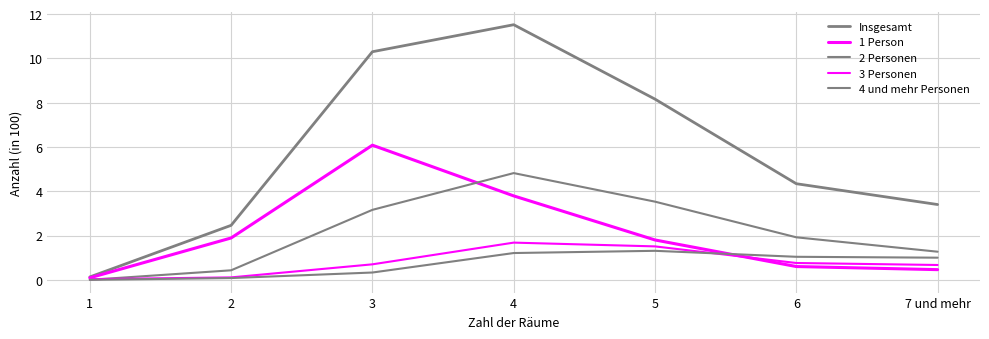

Rank the series at 3 from highest to lowest value.

Insgesamt, 1 Person, 2 Personen, 3 Personen, 4 und mehr Personen